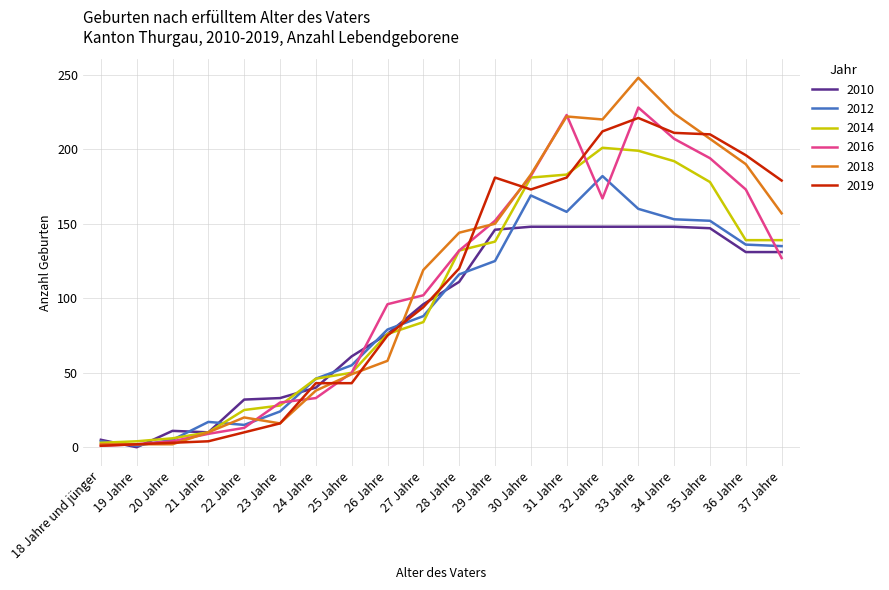

The 2016 series shows 142 at 26 Jahre. True or false?

False